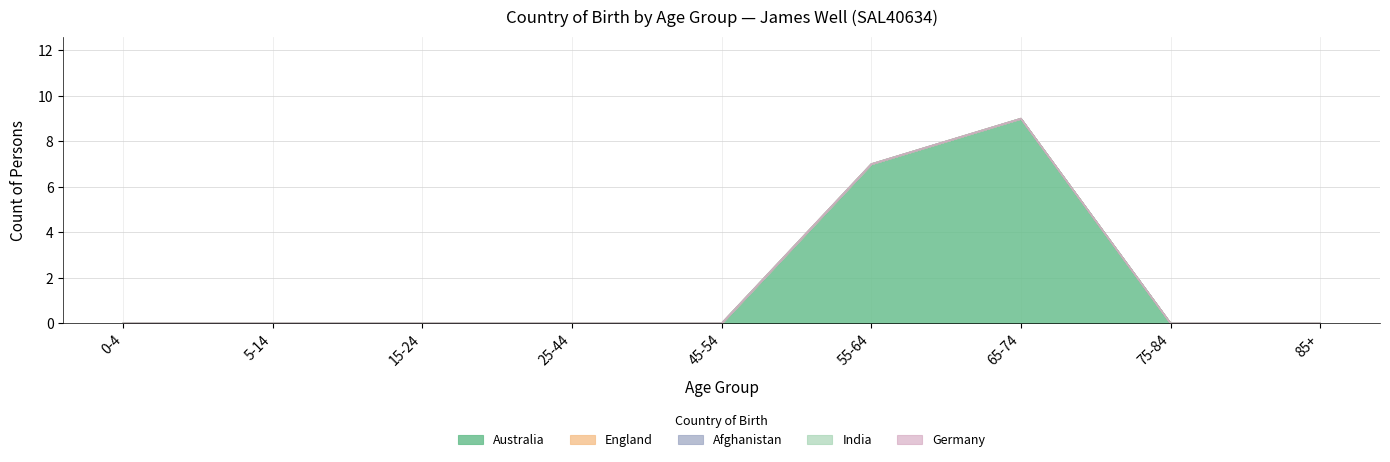

Rank the series by their maximum value, from lowest to highest.

England, Afghanistan, India, Germany, Australia